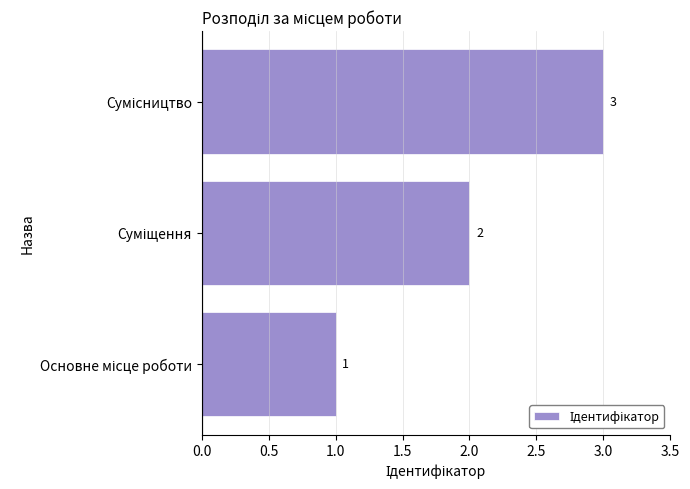

What is the sum of all values?

6